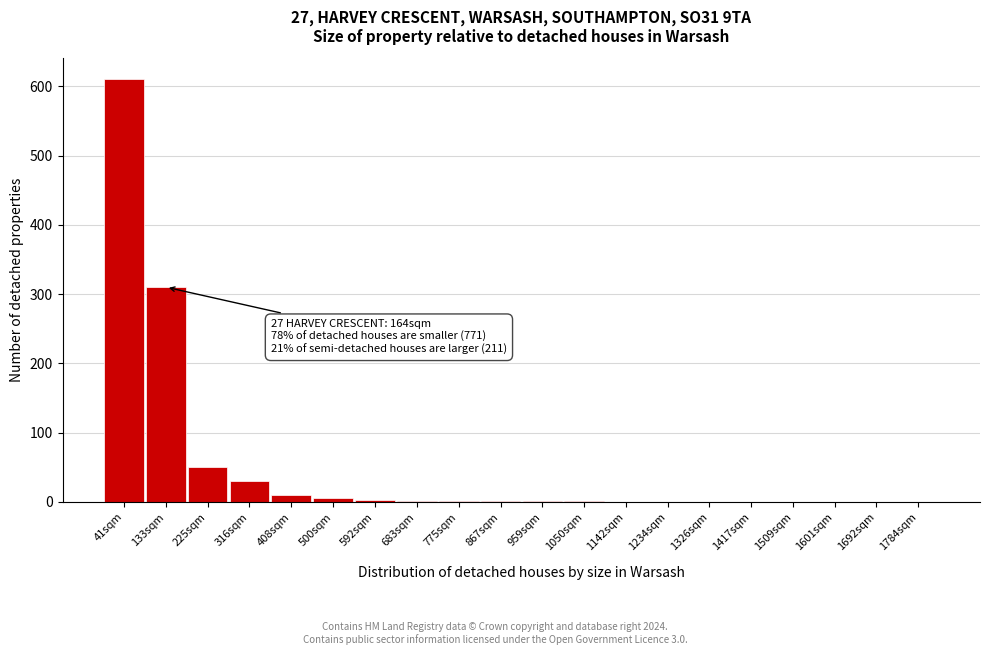

Which category has the highest value across all series?

41sqm